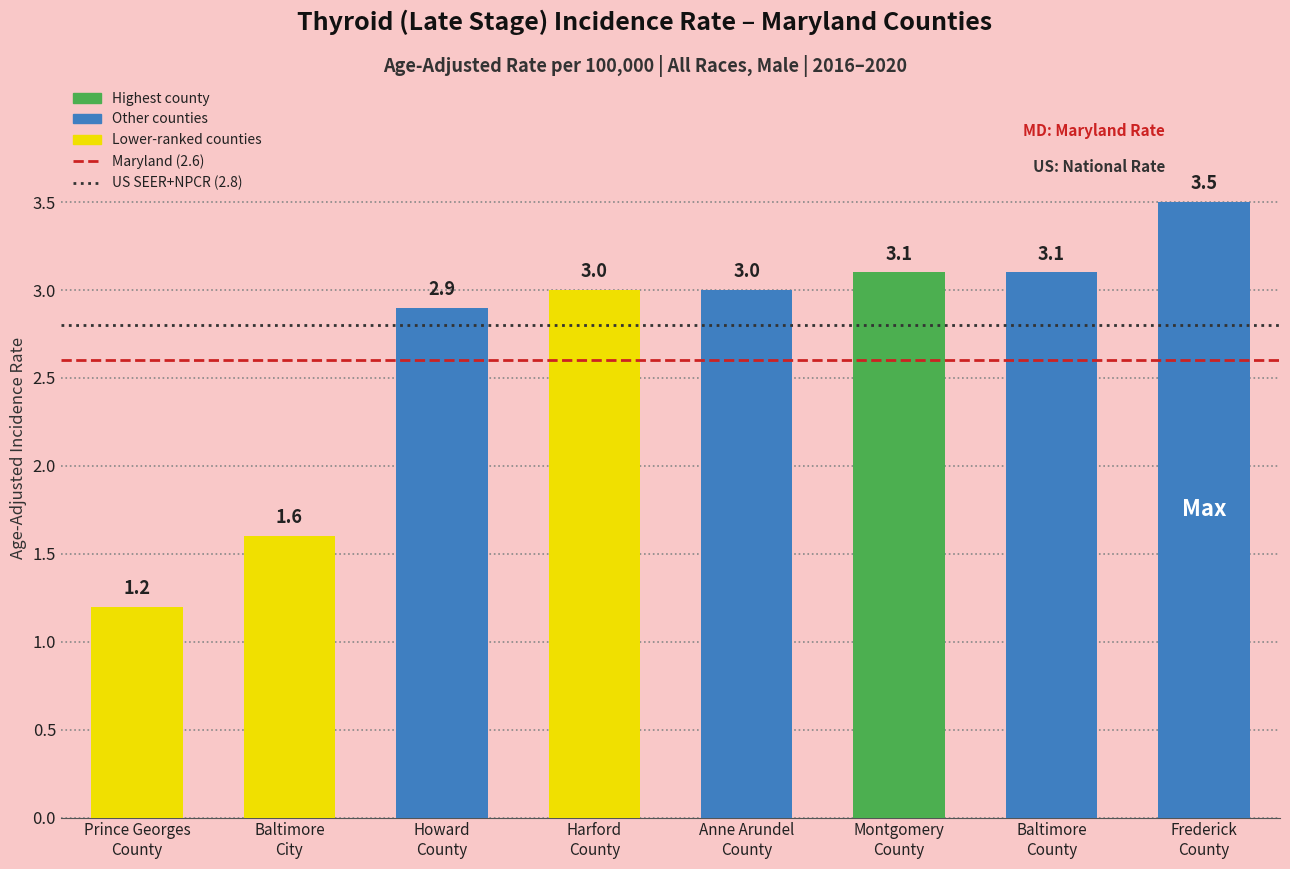

What is the difference between the second highest and second lowest values?

1.5